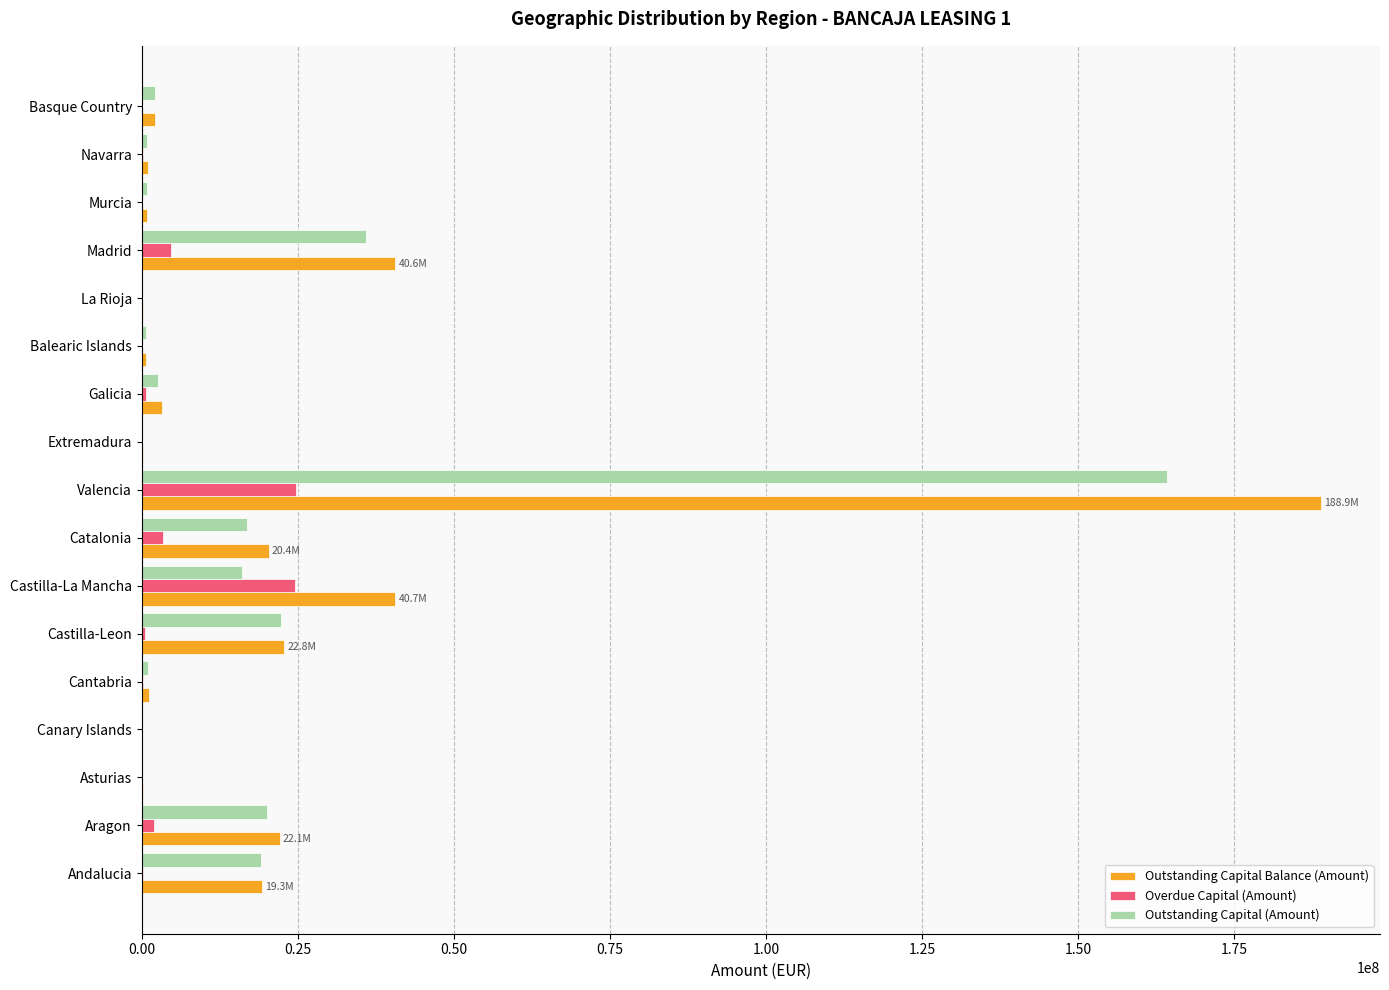

What is the total value across all series at Castilla-La Mancha?

81306443.0